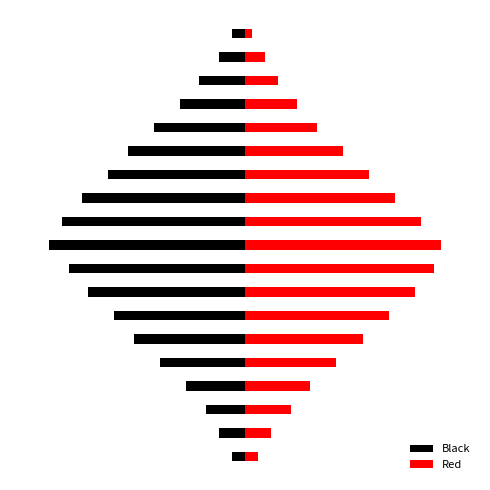

How many categories are shown in the chart?

19